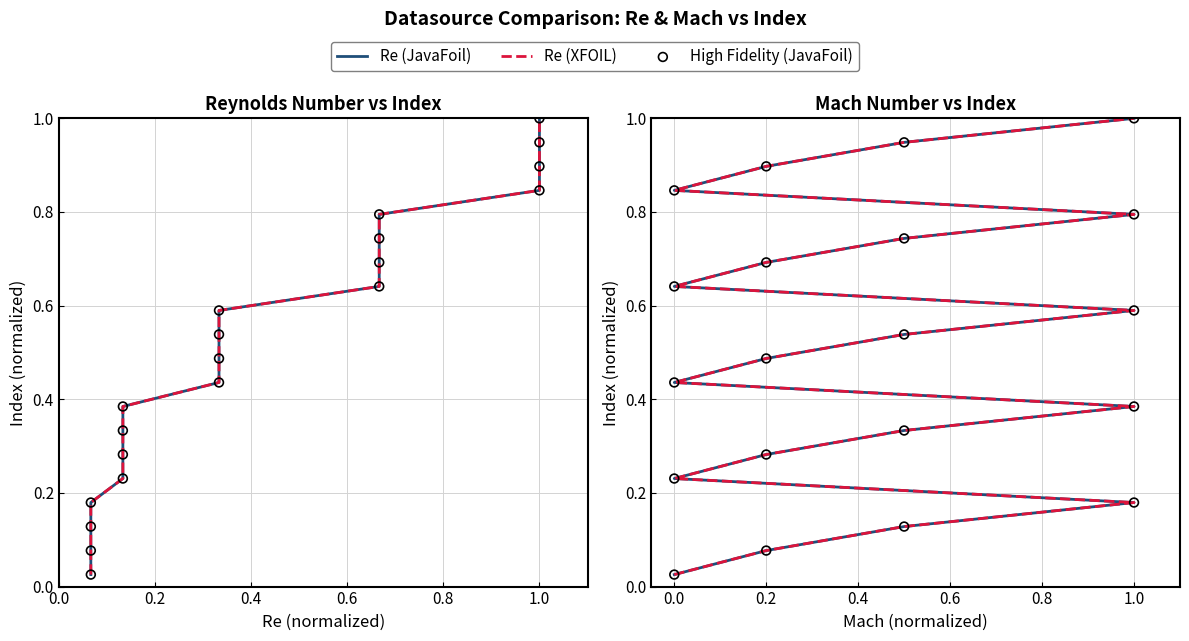

At which category is the sum across all series the highest?

1.0